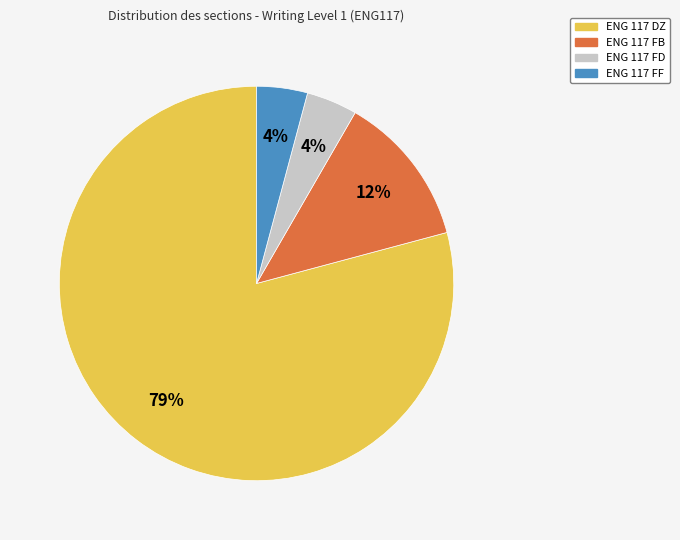

Combined, do ENG 117 DZ and ENG 117 FF account for over 50%?

Yes